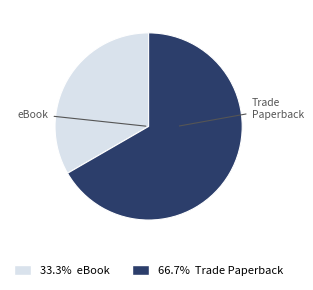

Do Trade Paperback and eBook together represent more than half of the pie?

Yes